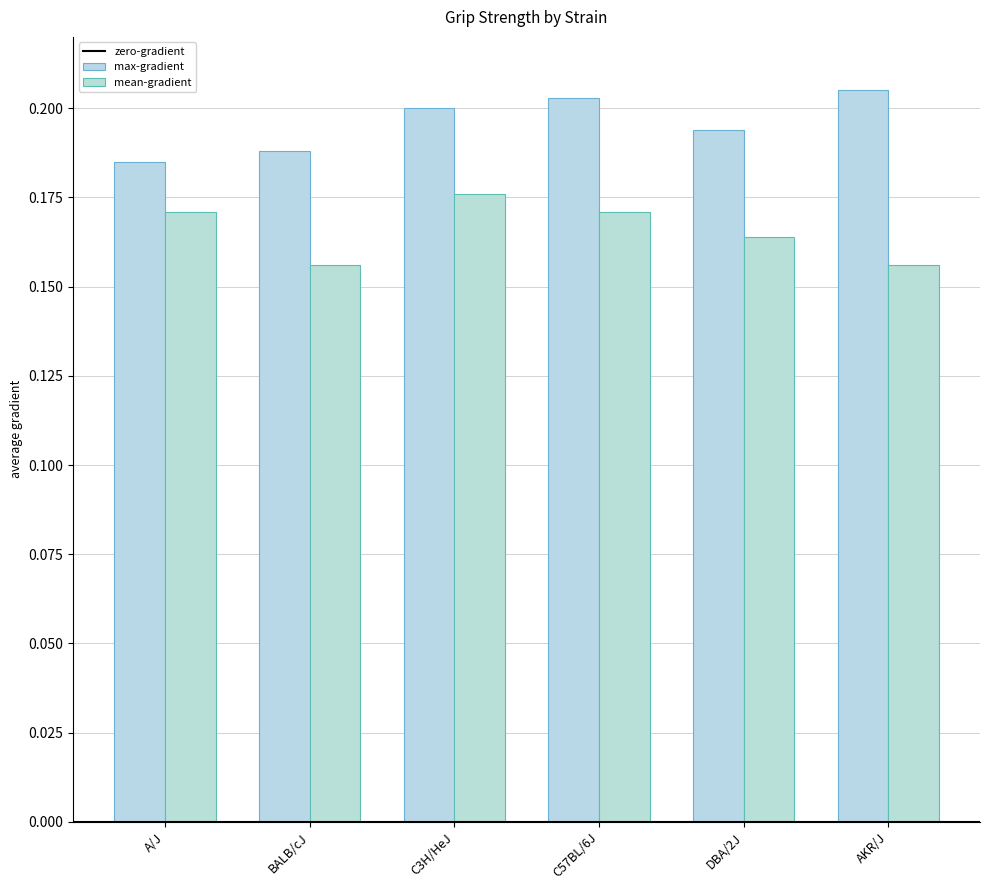

True or false: mean-gradient has a value of 0.1 at C3H/HeJ.

False